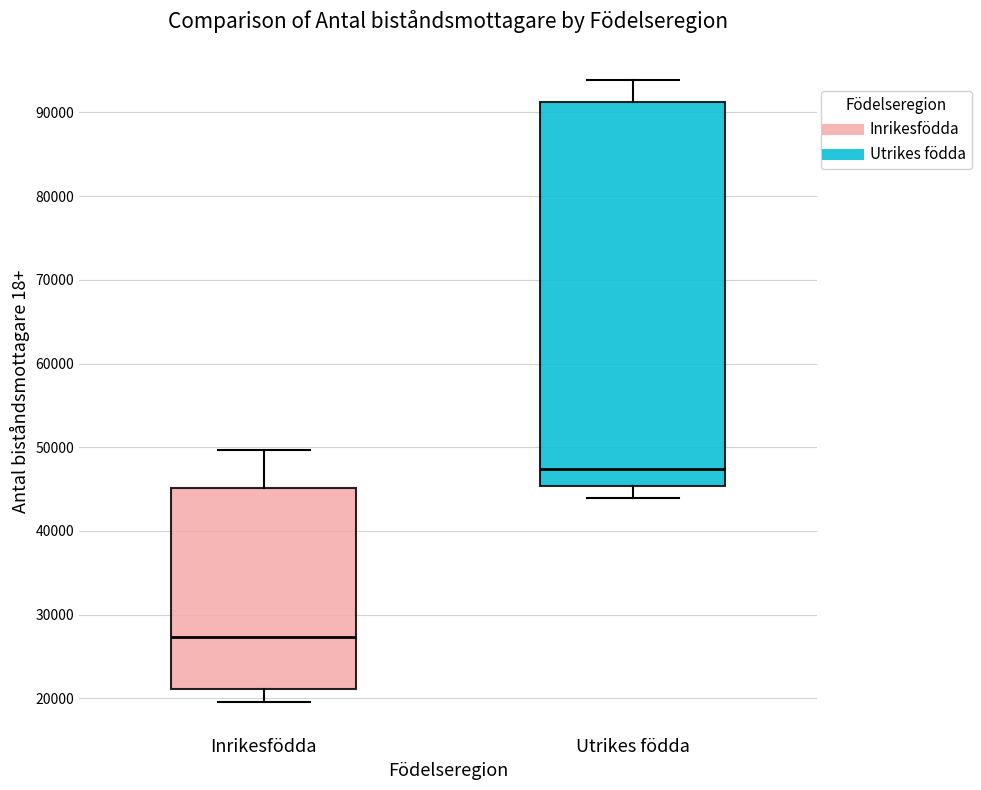

Reading left to right, transcribe this box plot: for each box, give where its median line is, the range the box spans, and where its two whiskers end, as read against the y-axis. The values are not printed on the chart, so give them approximately, as read against the axis.

Inrikesfödda: median 27000, box 21000 to 45000, whiskers 20000 to 50000
Utrikes födda: median 47000, box 45000 to 91000, whiskers 44000 to 94000